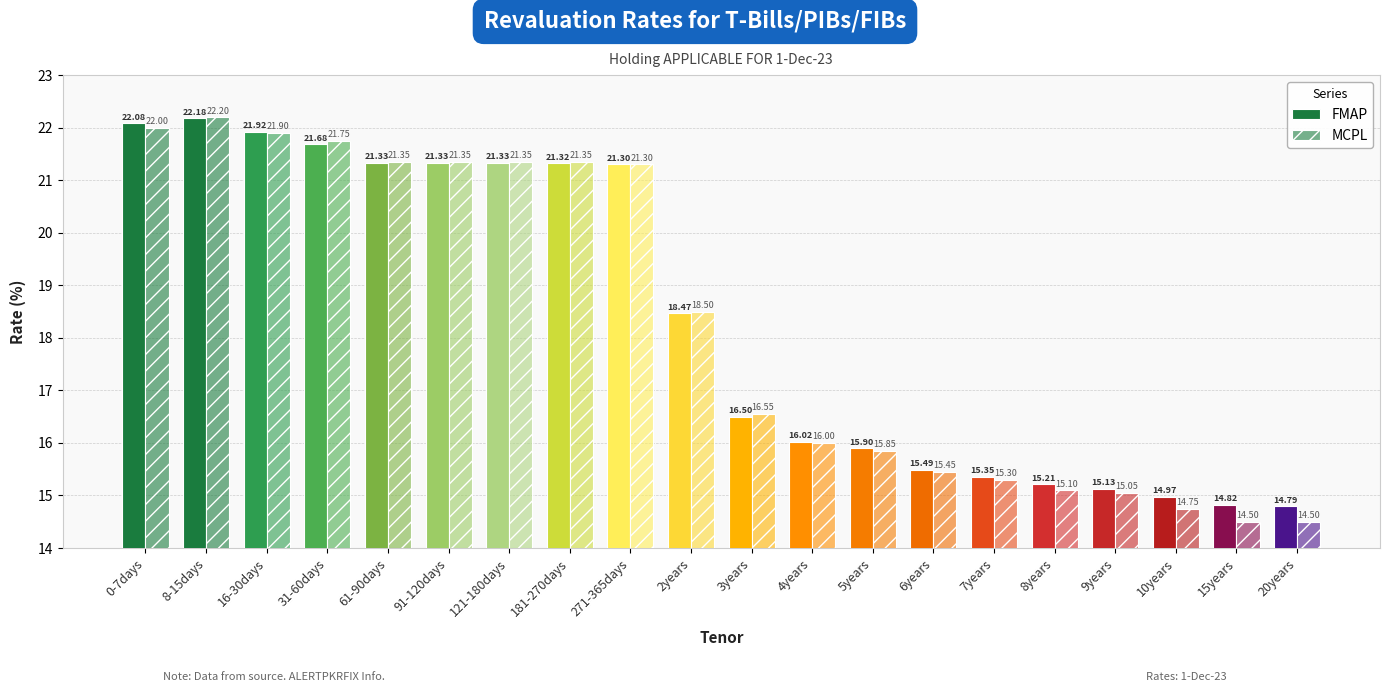

How many data points does each series have?

20